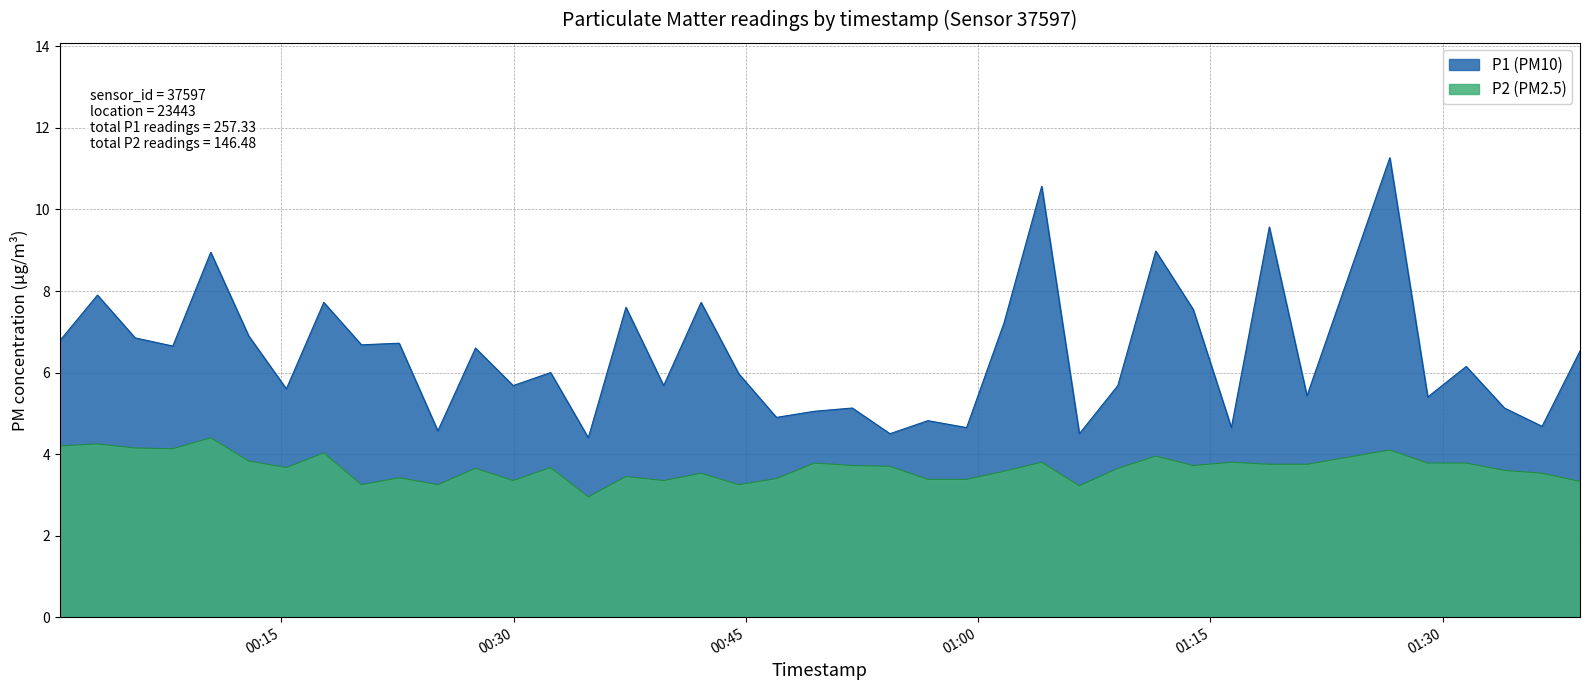

Rank the series at 00:20 from highest to lowest value.

P1 (PM10), P2 (PM2.5)